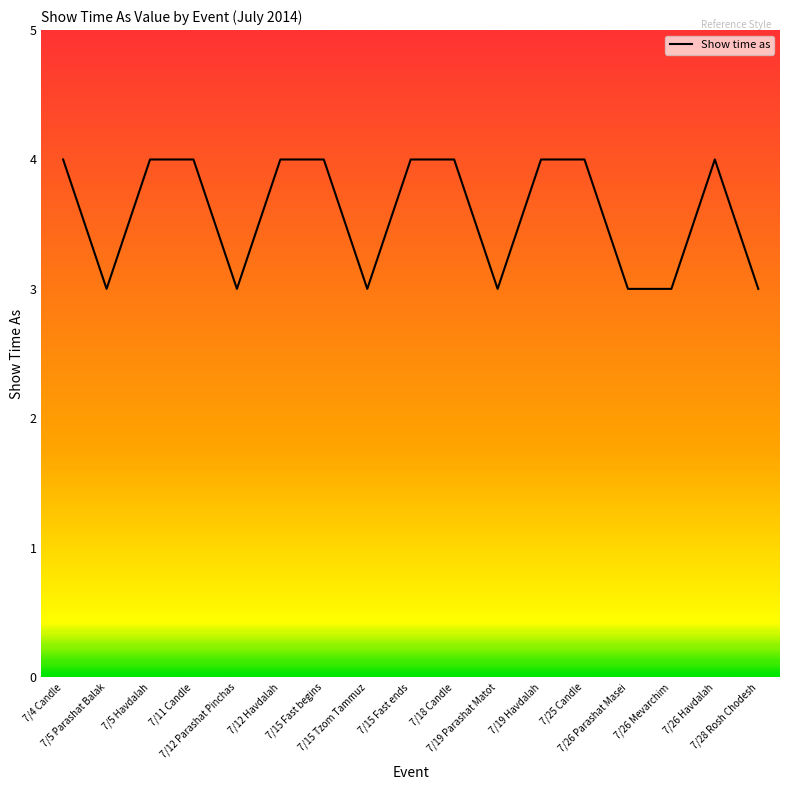

What is the difference between the values at 7/15 Tzom Tammuz and 7/25 Candle?

1